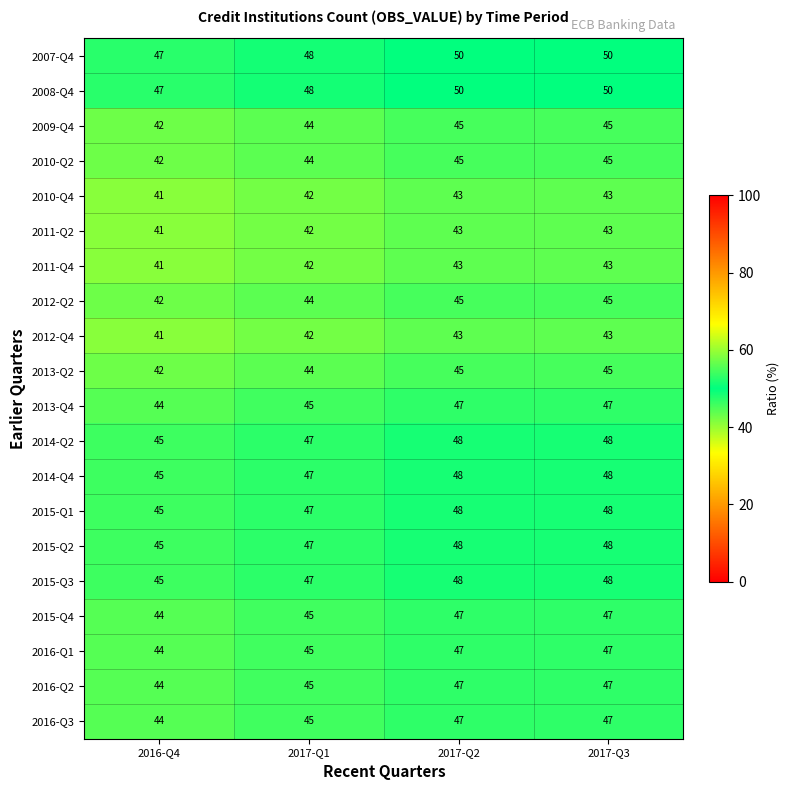

Count the 2013-Q2 values in the range 44 to 45.

3